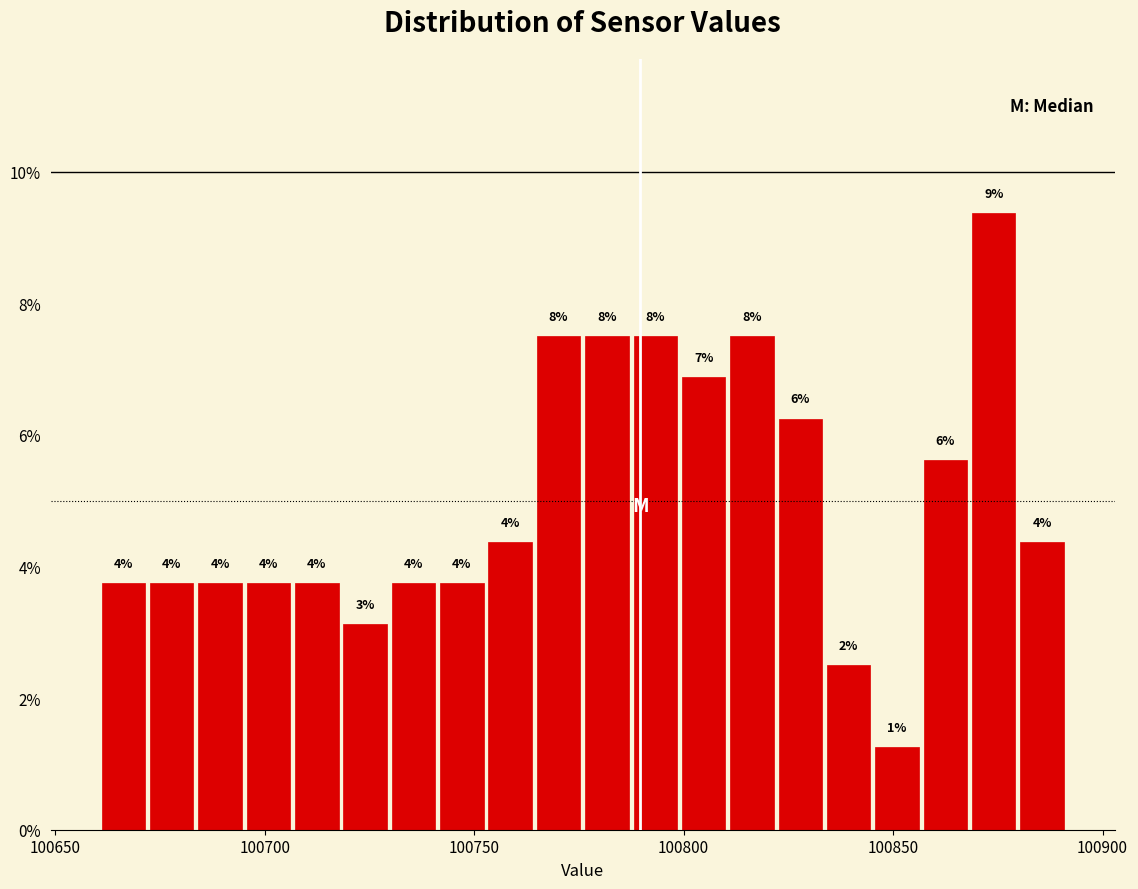

Read against the x-axis, roughly where is the centre of the tallest bar?

100875